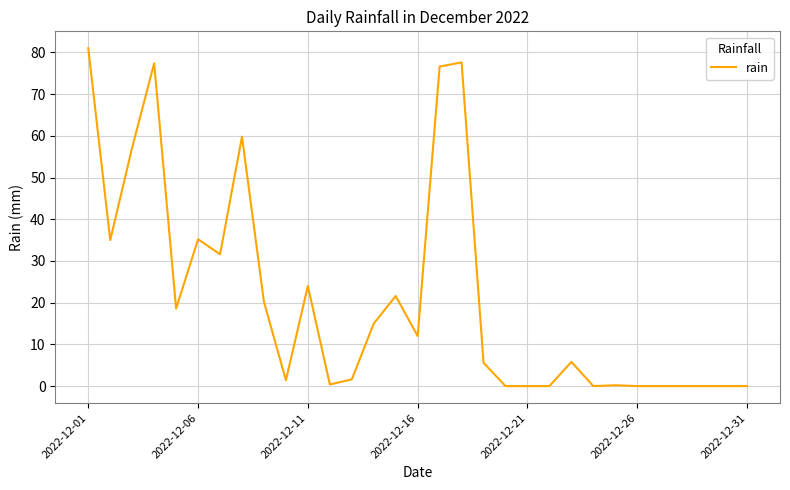

What is the greatest value displayed?

81.0